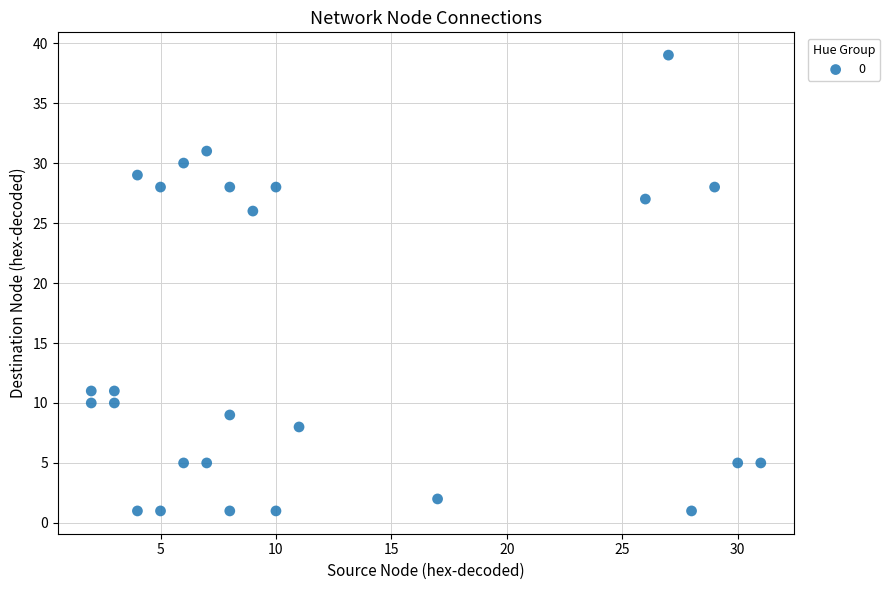

What is the range of Y values (max minus min)?

38